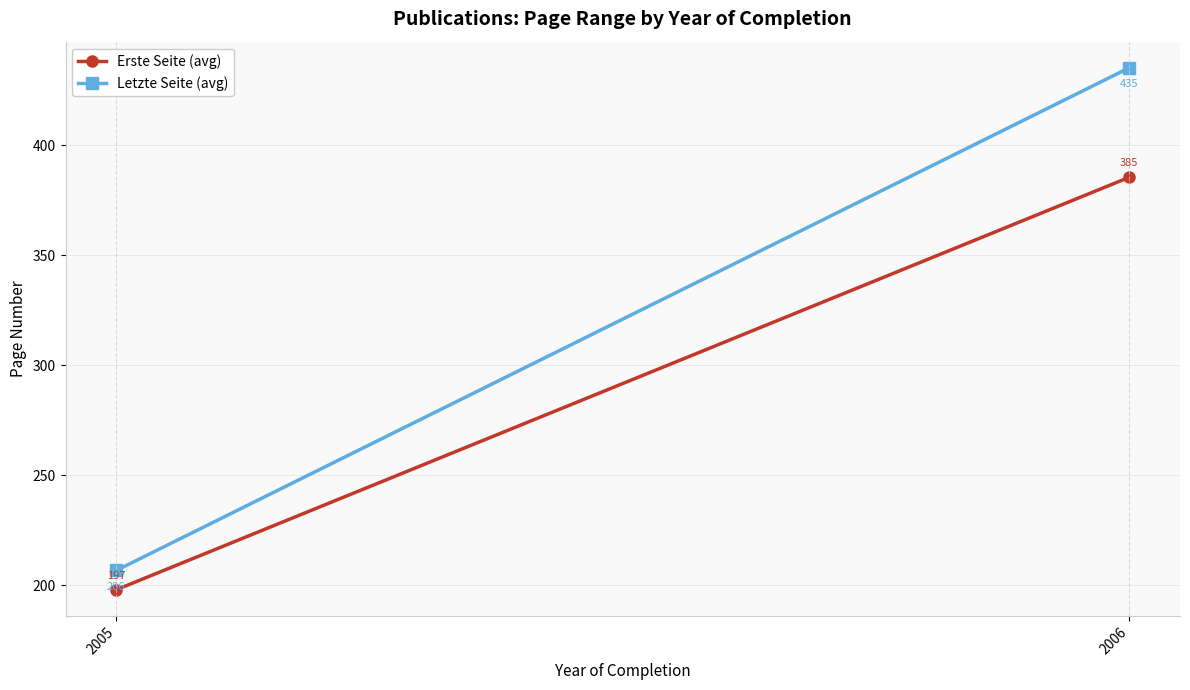

At which label does Erste Seite (avg) reach its peak?

2006